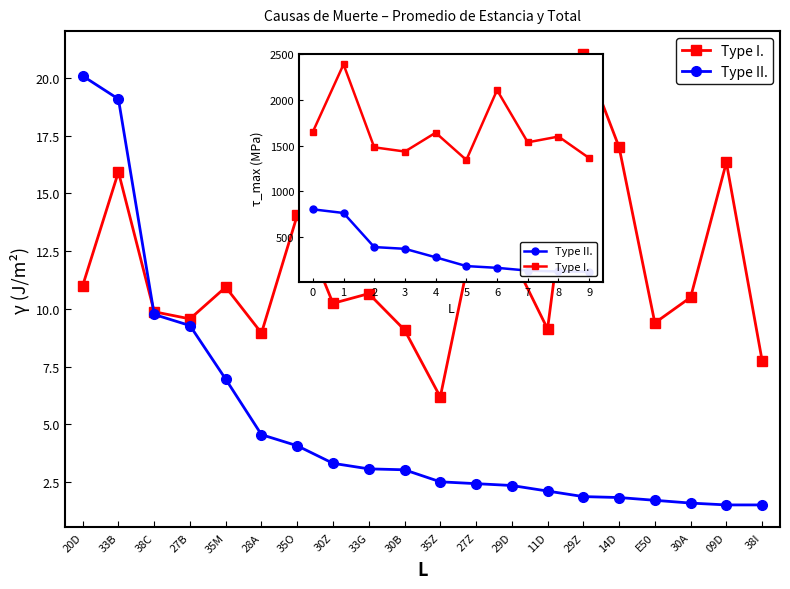

What is the average value of the Type I. series?

1654.8